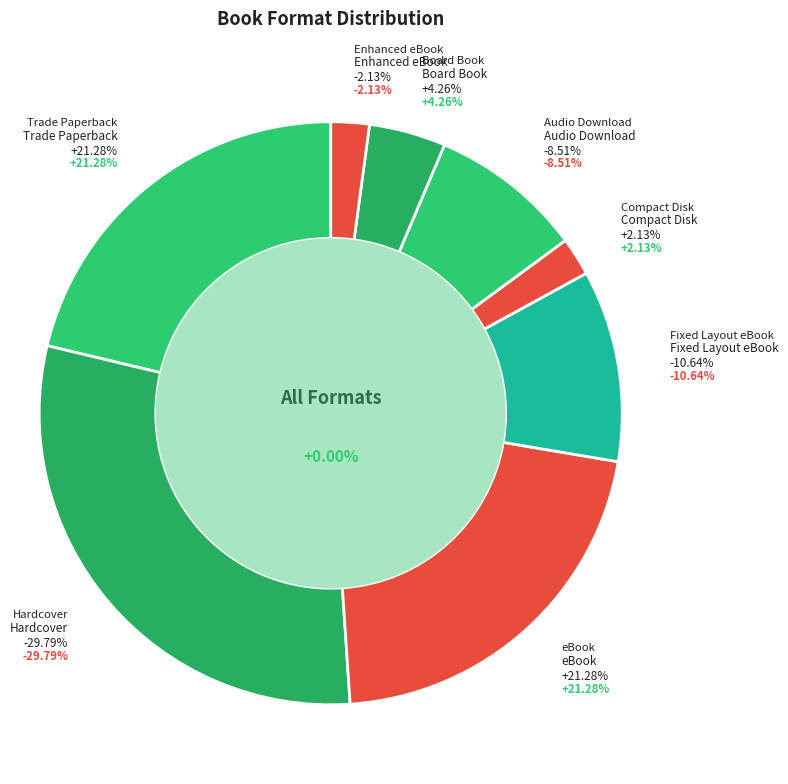

To the nearest percent, what percentage of the pie is Hardcover?

30%